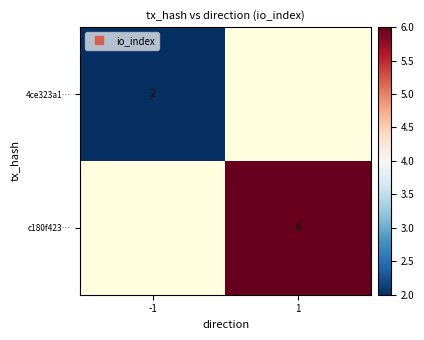

Read the c180f423… value at 1.

6.0